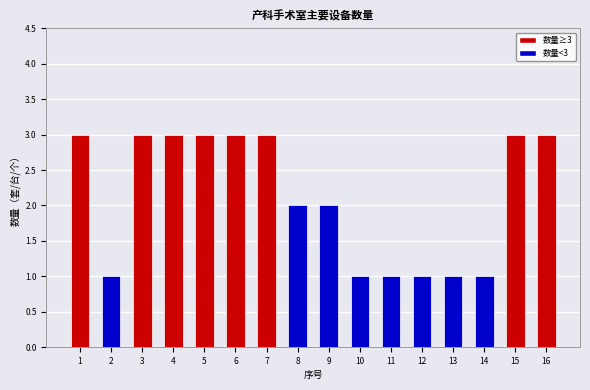

What is the maximum value shown in the chart?

3